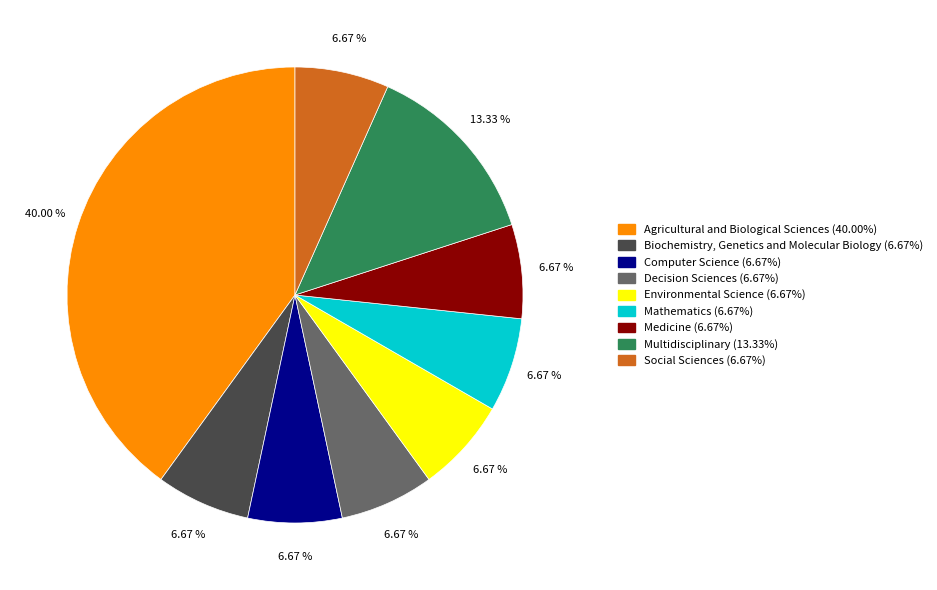

What is the ratio of the value at Social Sciences (6.67%) to the value at Medicine (6.67%)?

1.0